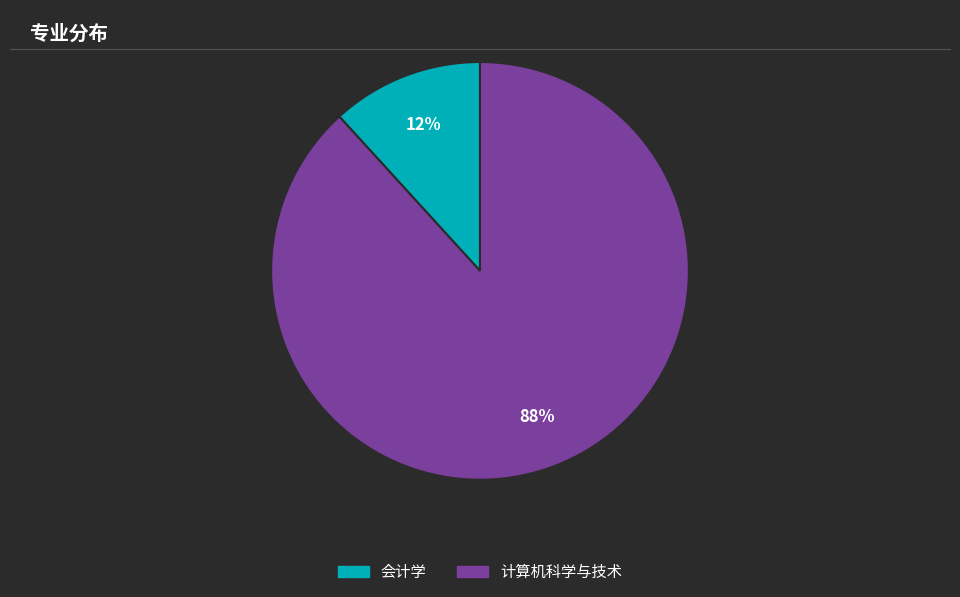

Does 计算机科学与技术 account for over 50% of the chart?

Yes